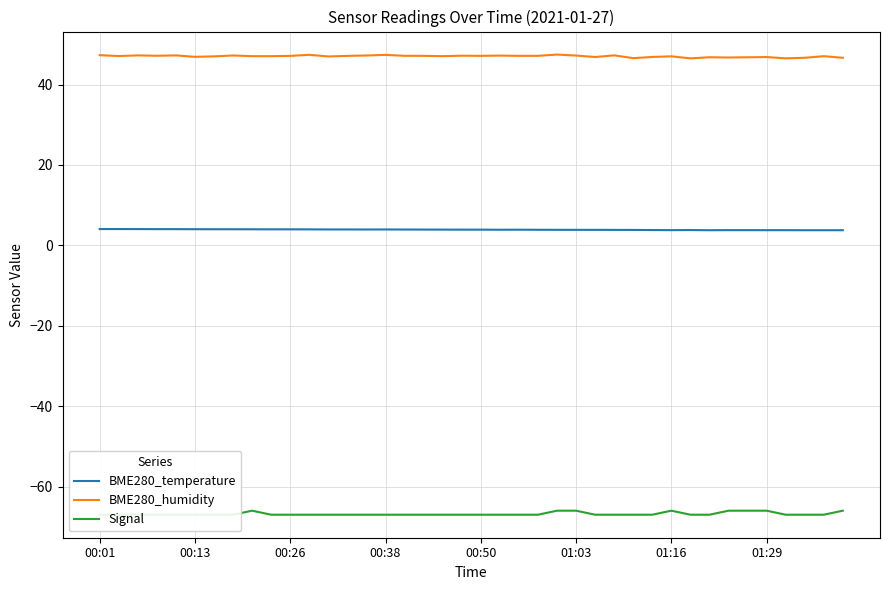

Which series has the largest total across all categories?

BME280_humidity